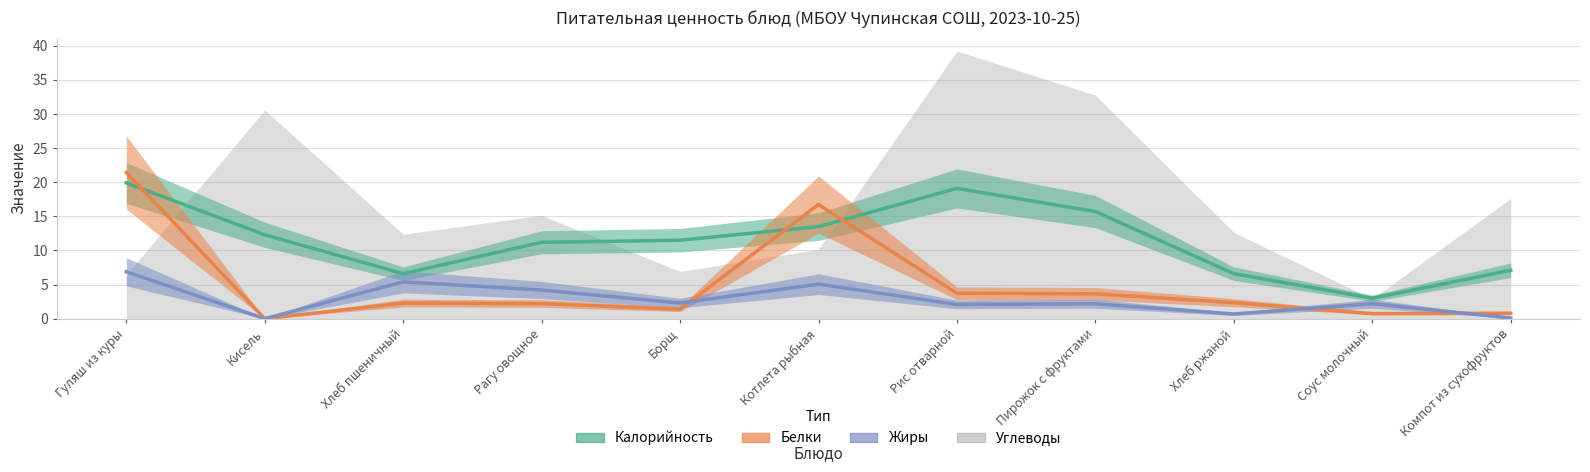

In Белки, how many points are lower than both neighbors (excluding endpoints)?

3